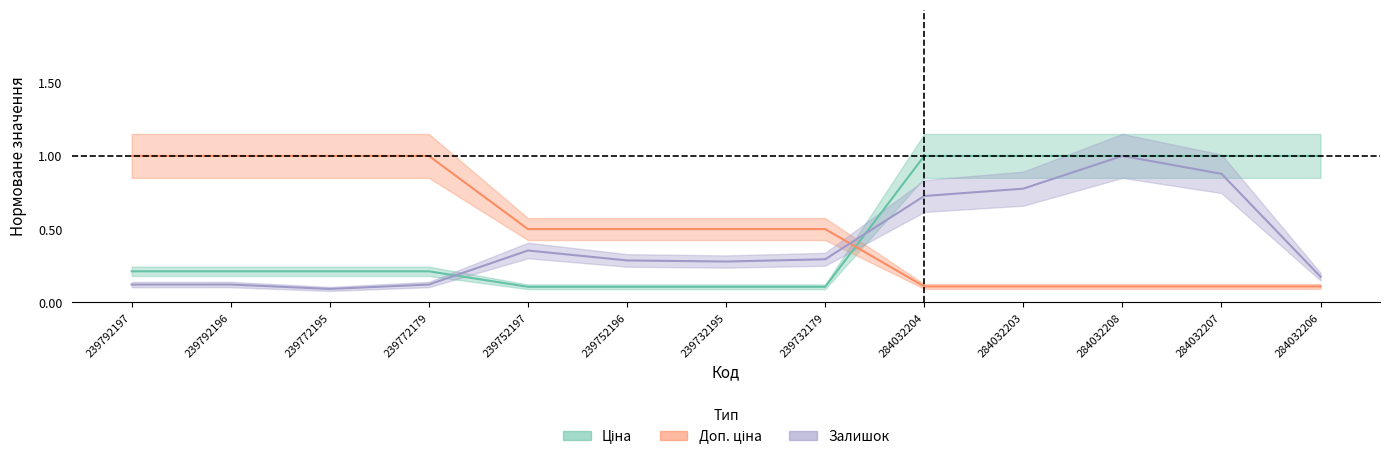

The Ціна series shows 0.4 at 284032206. True or false?

False